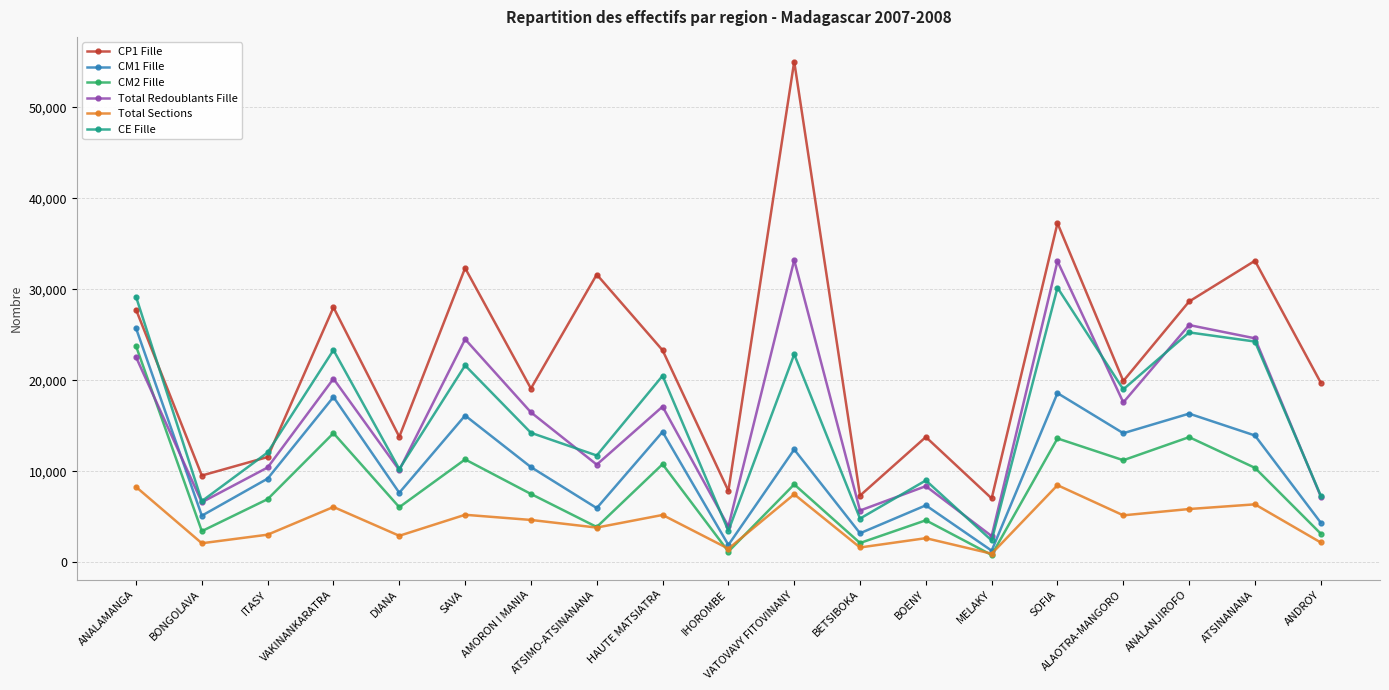

Where is the first local minimum for Total Redoublants Fille?

BONGOLAVA